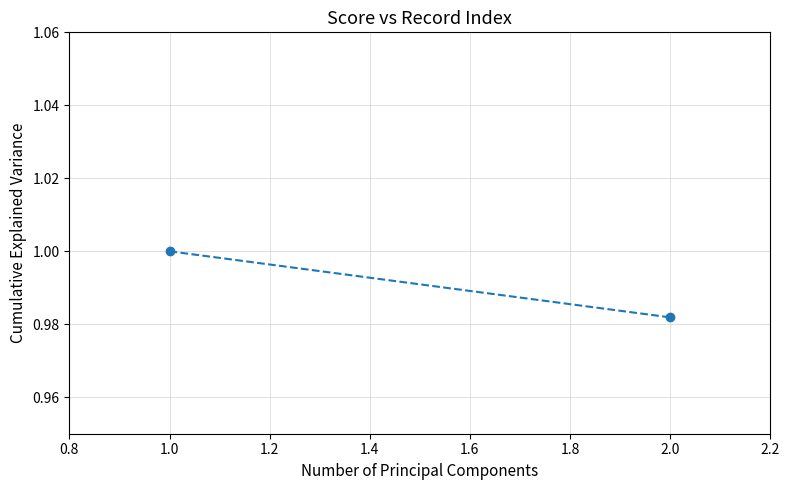

How many series are shown in this chart?

1